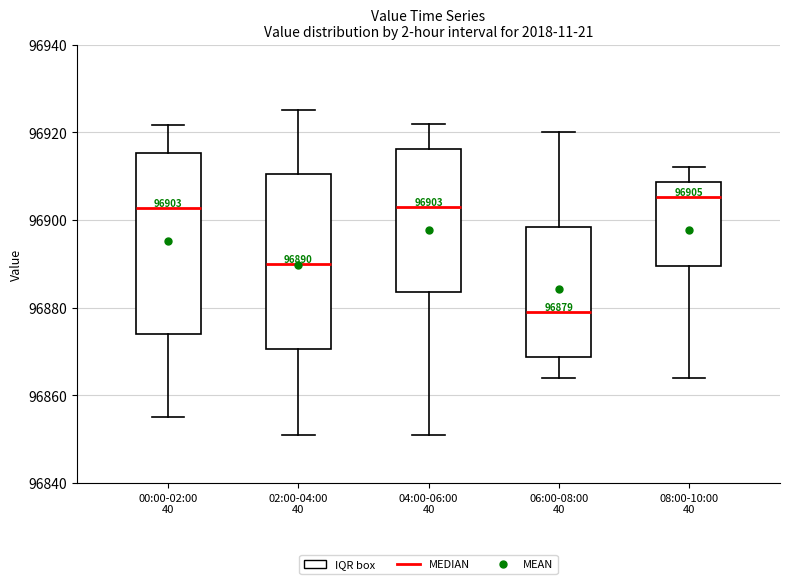

Which box's median line is the lowest?

06:00-08:00 40